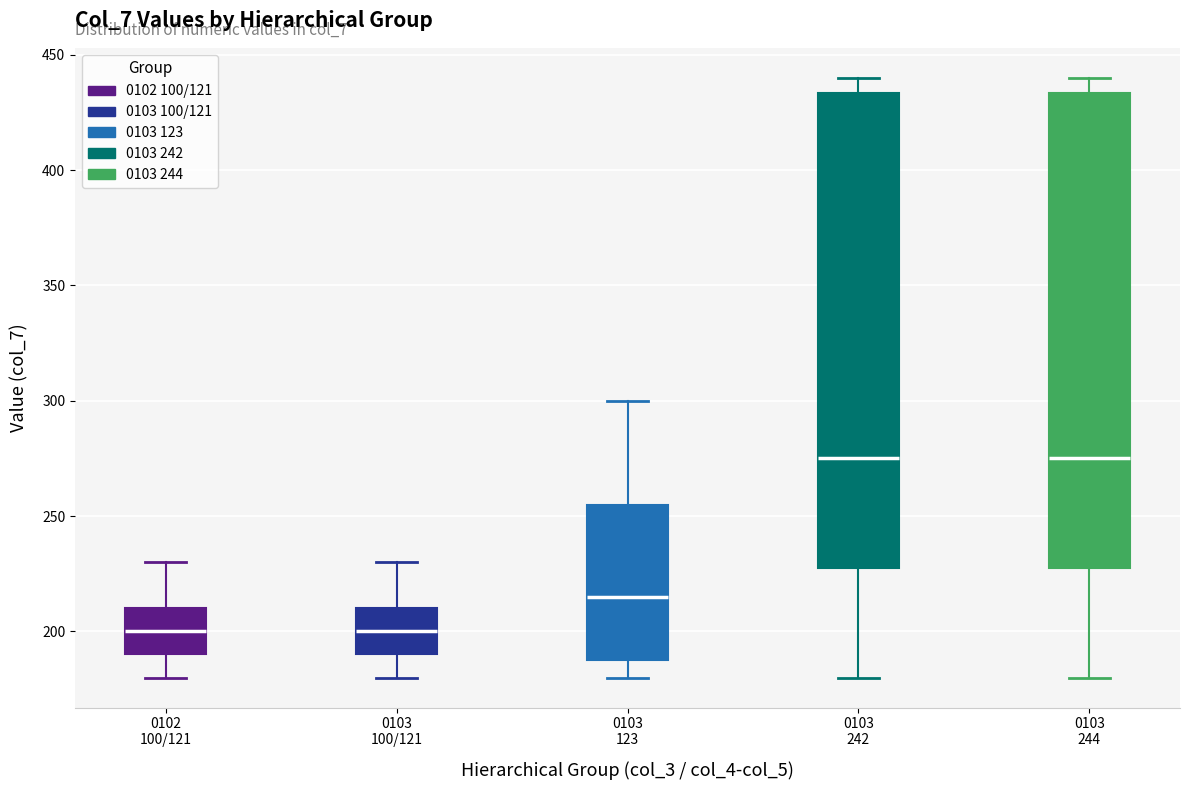

Reading left to right, read every box against the y-axis: the position of its median line, the range the box covers, and the ends of its whiskers. The values are not printed on the chart, so give them approximately, as read against the axis.

0102 100/121: median 200, box 190 to 210, whiskers 180 to 230
0103 100/121: median 200, box 190 to 210, whiskers 180 to 230
0103 123: median 215, box 190 to 255, whiskers 180 to 300
0103 242: median 275, box 230 to 435, whiskers 180 to 440
0103 244: median 275, box 230 to 435, whiskers 180 to 440